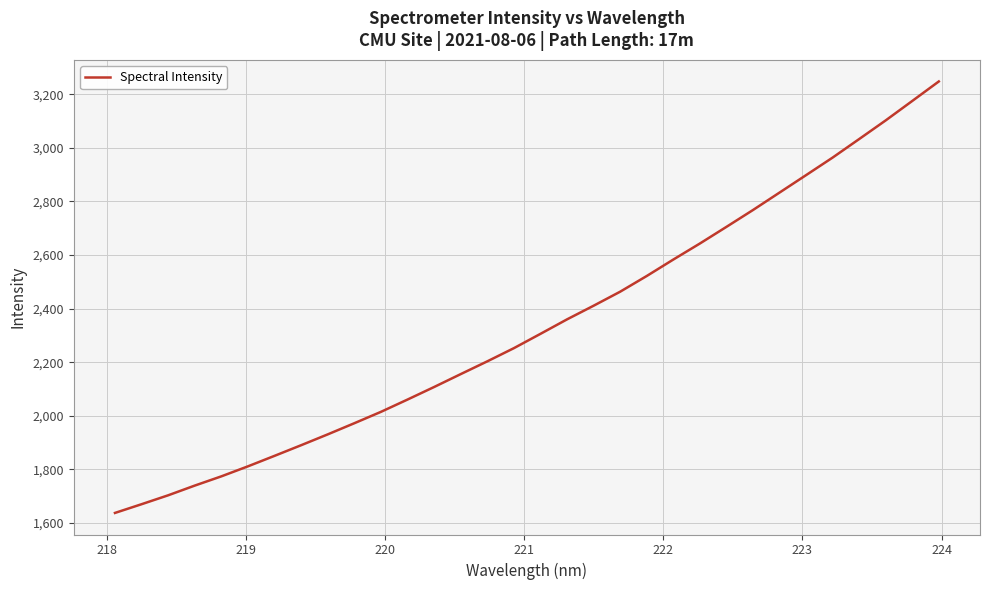

What is the minimum value shown in the chart?

1637.2